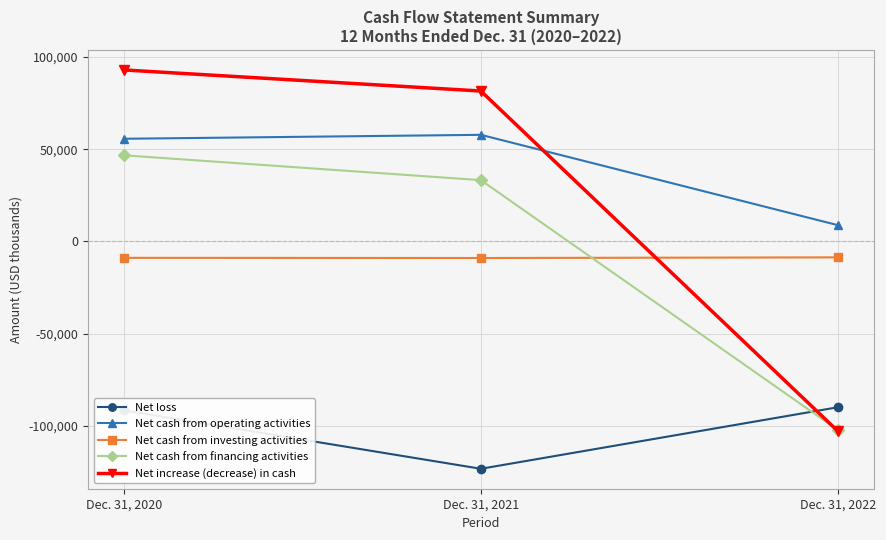

True or false: Net increase (decrease) in cash has a value of 81507 at Dec. 31, 2021.

True